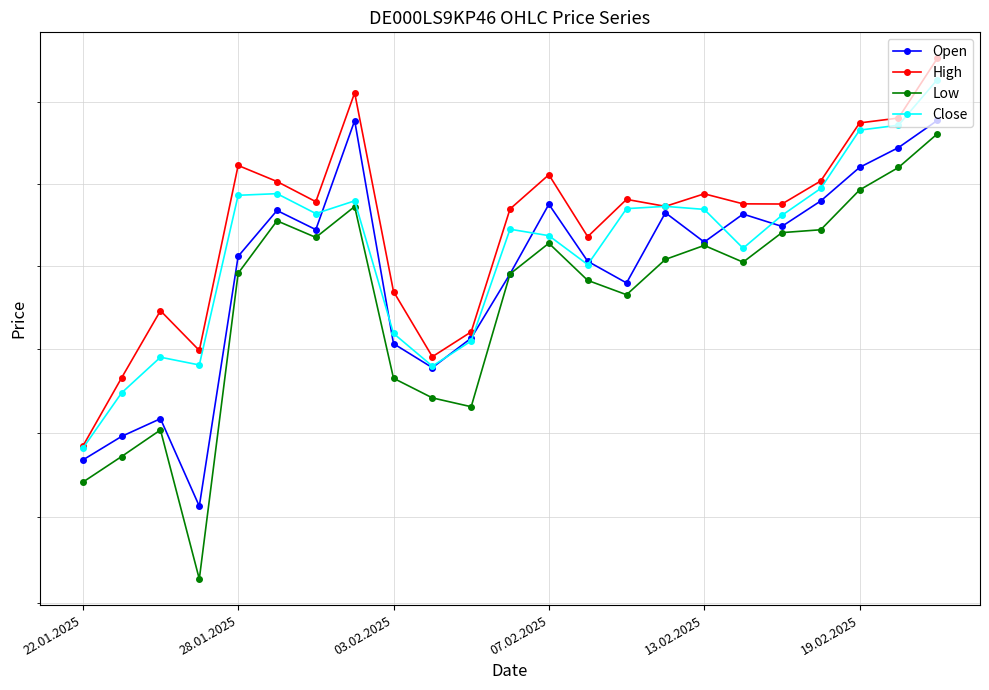

What is the total value across all series at 07.02.2025?

822396